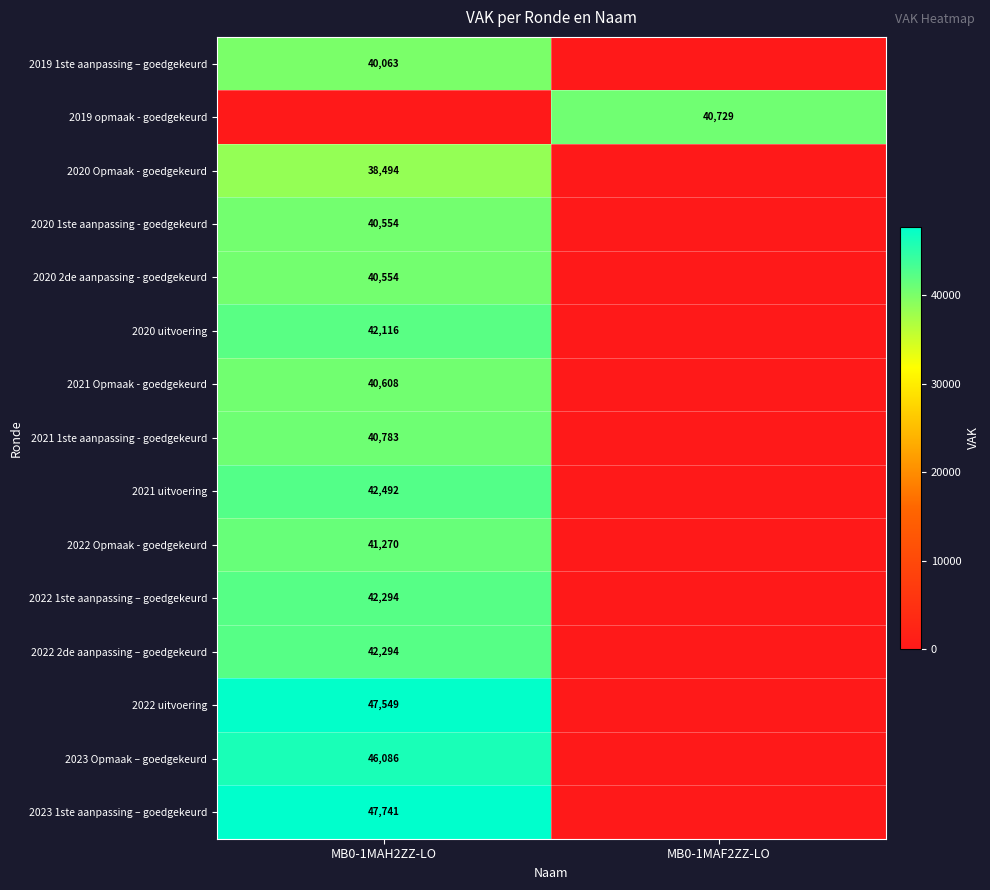

The 2022 2de aanpassing – goedgekeurd series shows 18198 at MB0-1MAH2ZZ-LO. True or false?

False